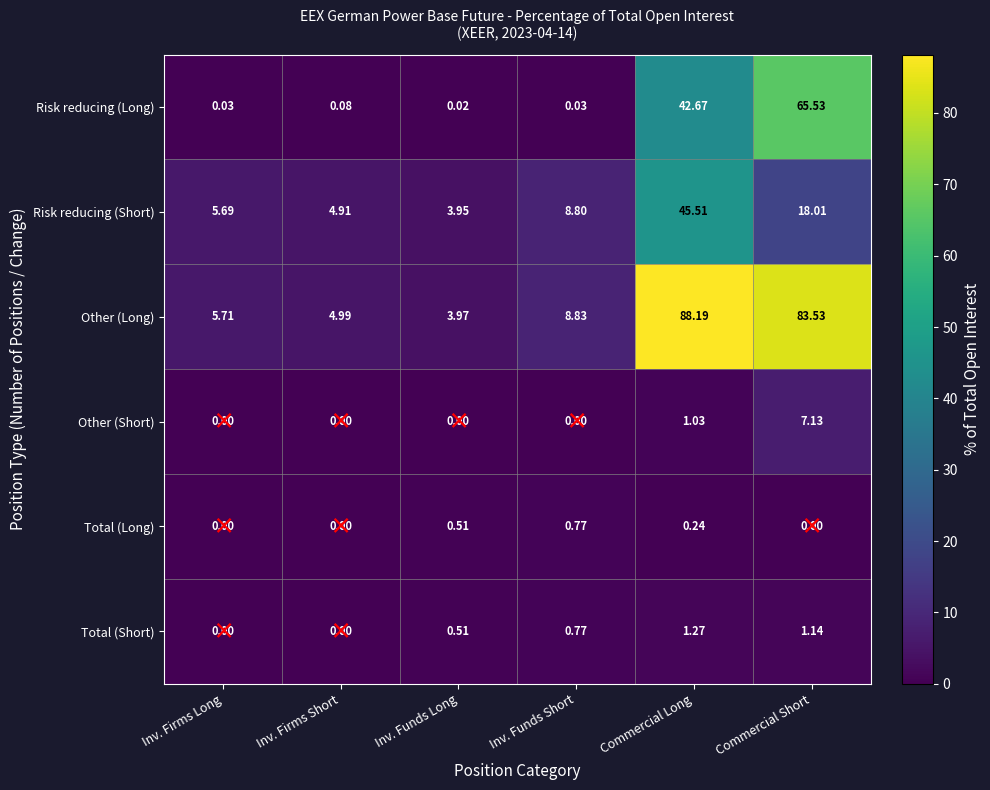

Where is Other (Long) nearest to the value 46?

Inv. Funds Short